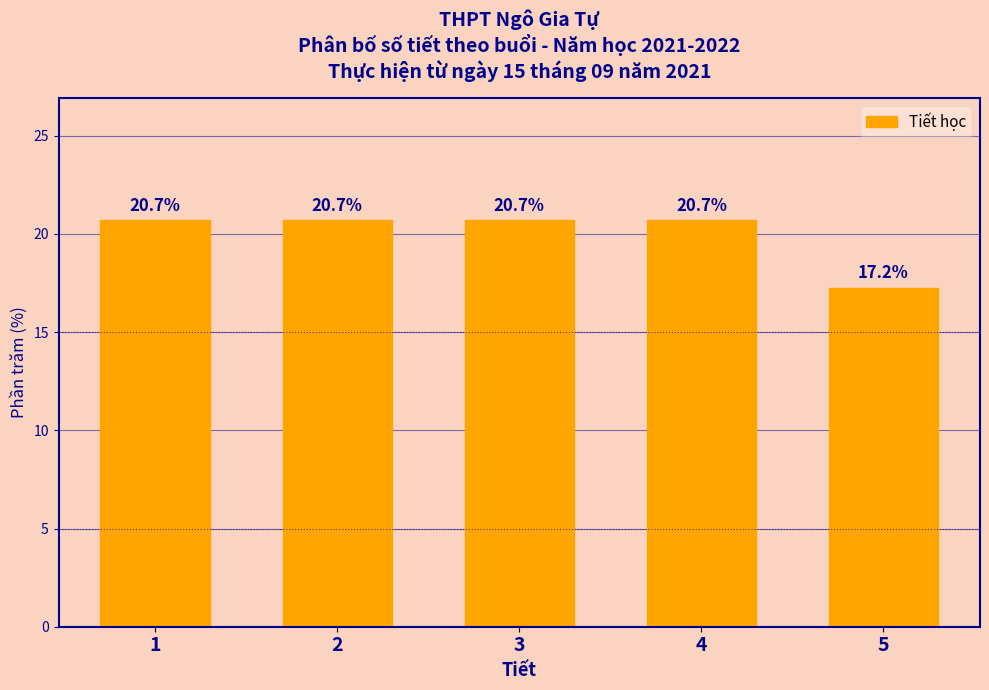

Reading right to left, extract all data points from this chart.

17.2	20.7	20.7	20.7	20.7